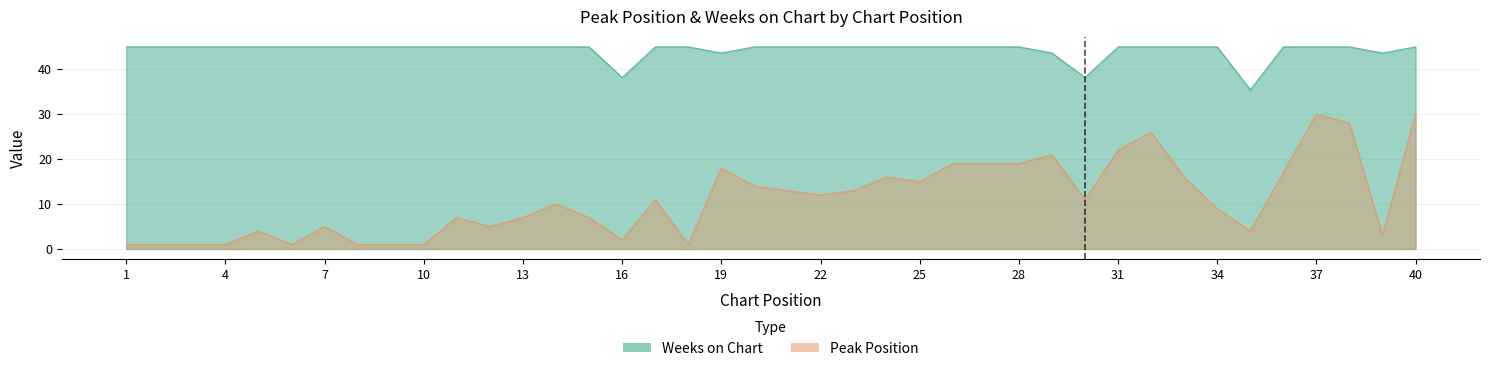

How many lines are shown in the chart?

2